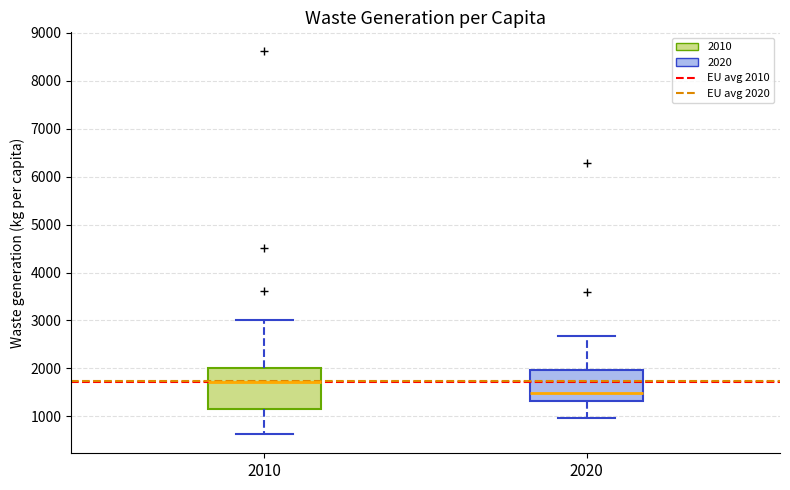

Which box is the tallest, from its lower edge to its upper edge?

2010